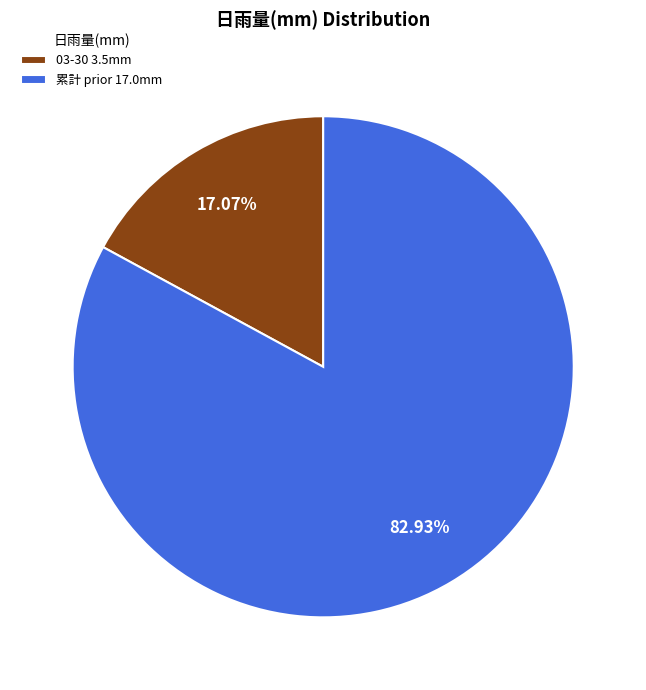

Count the number of slices in the pie.

2